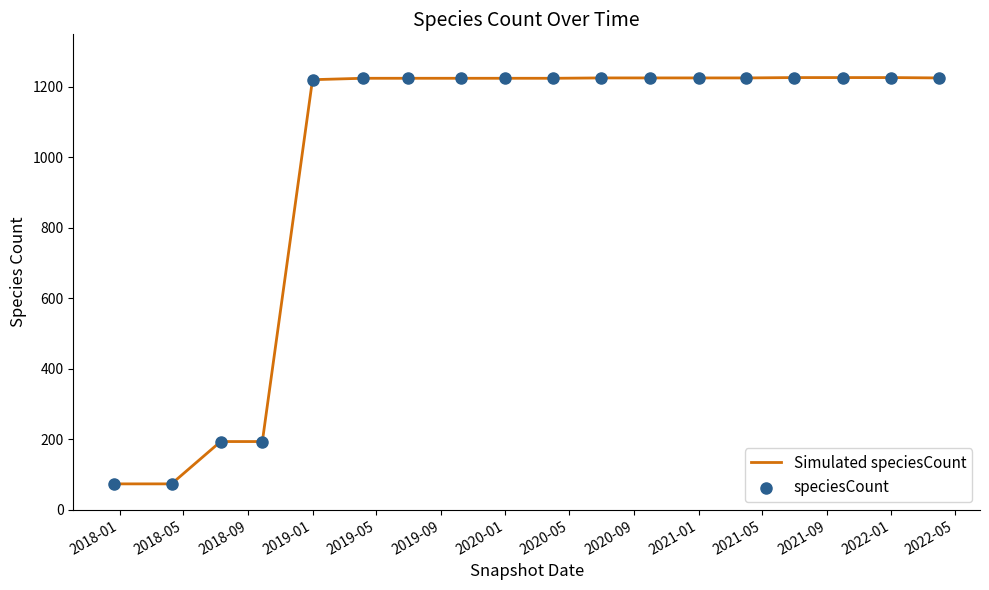

What is the difference between the maximum and minimum values?

1152